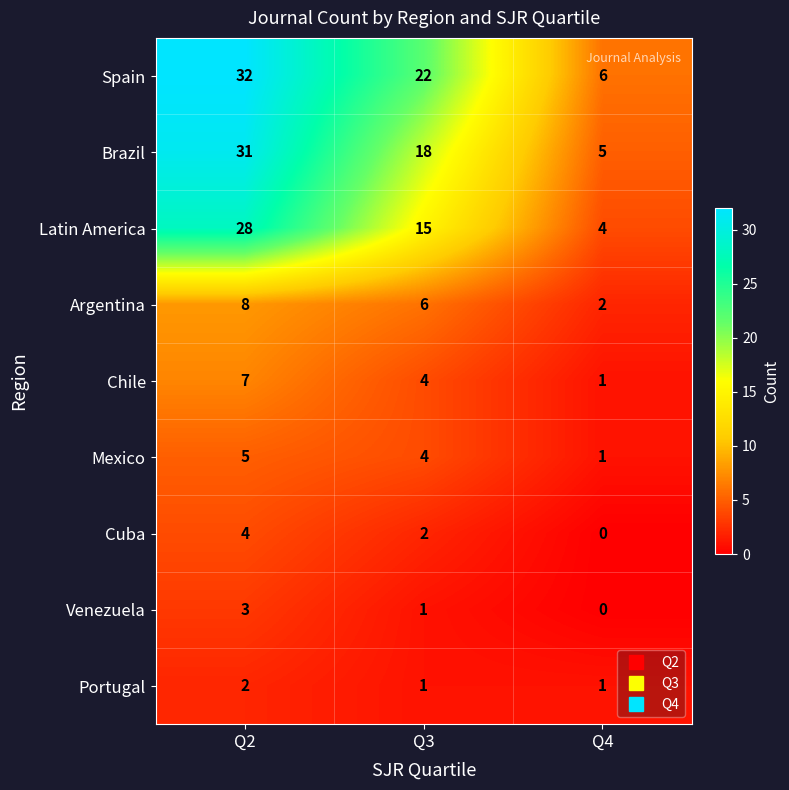

What is the highest value of the Argentina series?

8